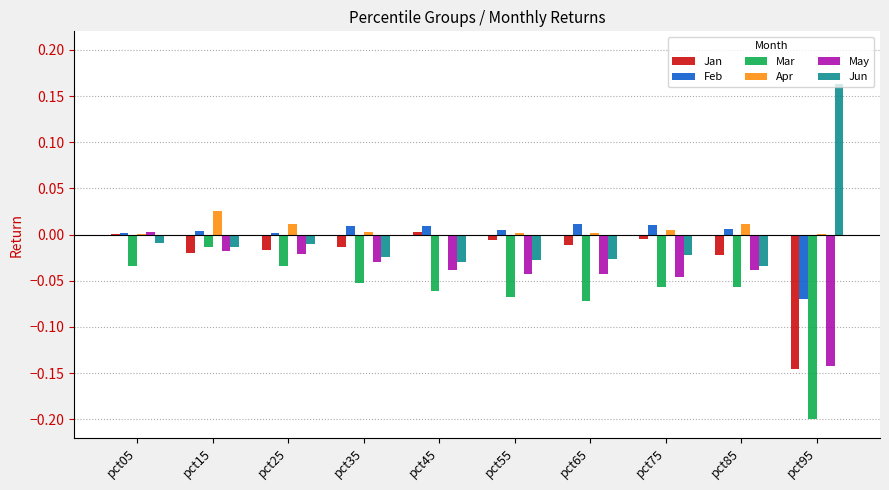

Is it true that Feb equals 0.0 at pct45?

True